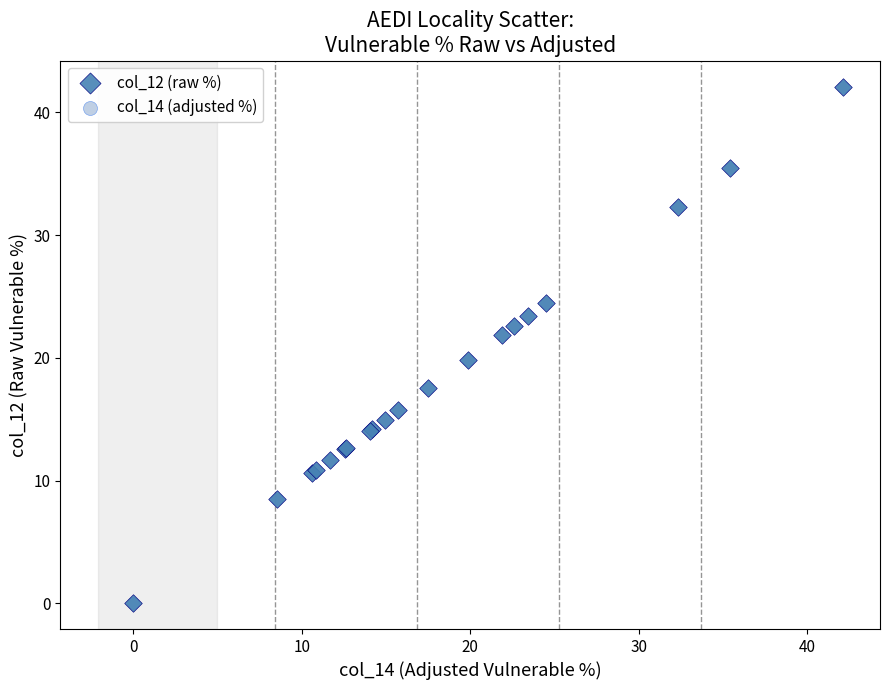

What are all the series names shown in the legend?

col_12 (raw %), col_14 (adjusted %)